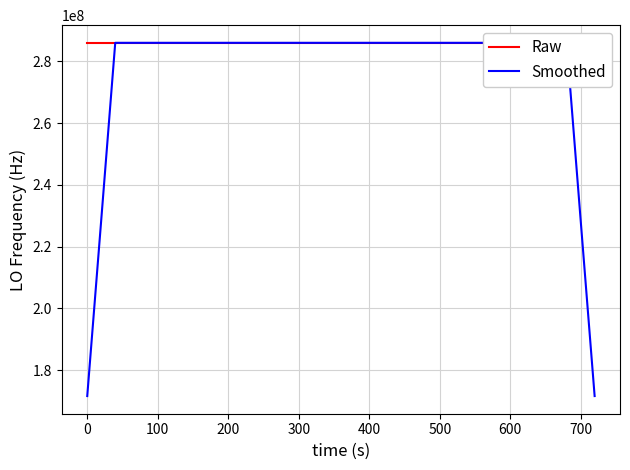

What is the minimum value for Smoothed?

171628200.2